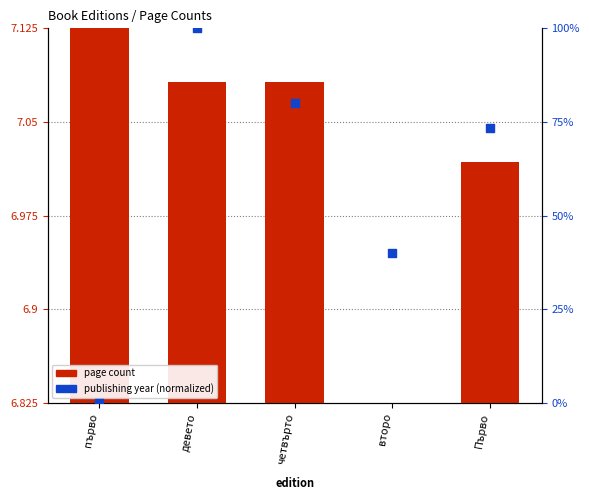

What is the change in value from девето to Първо?

-26.7